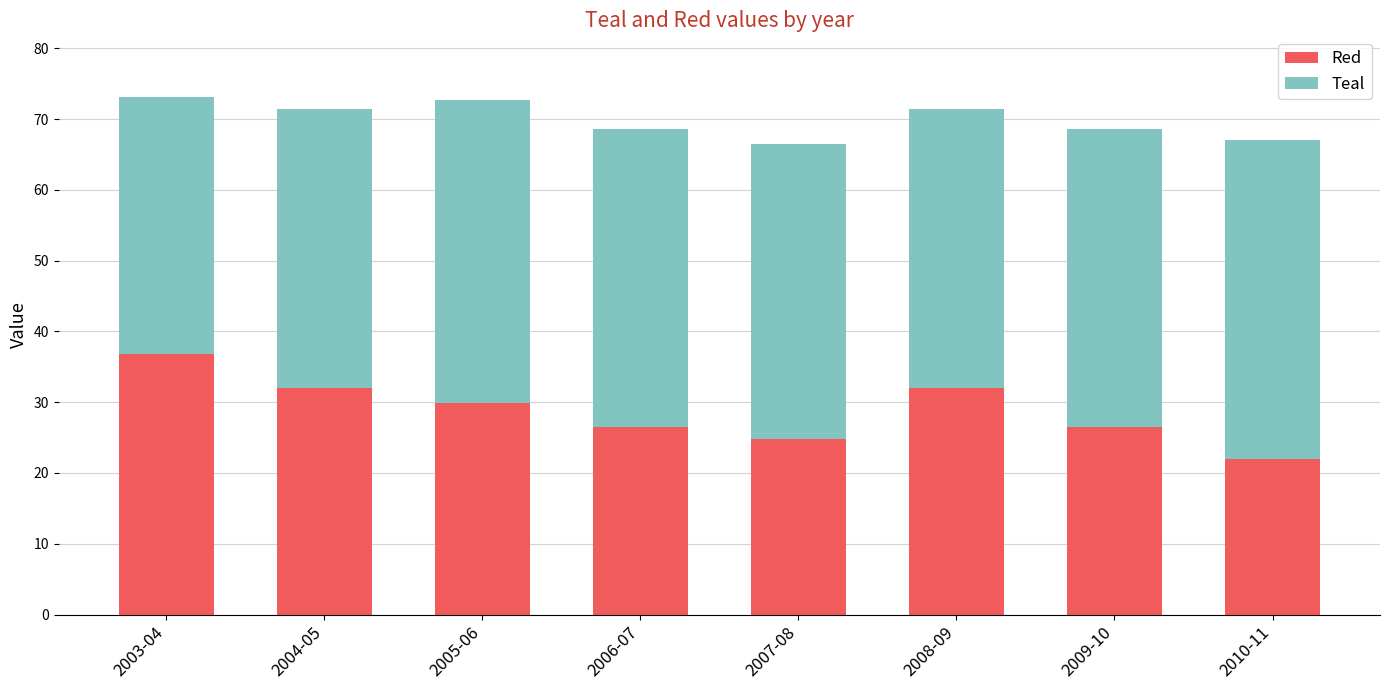

At which label does Red reach its peak?

2003-04